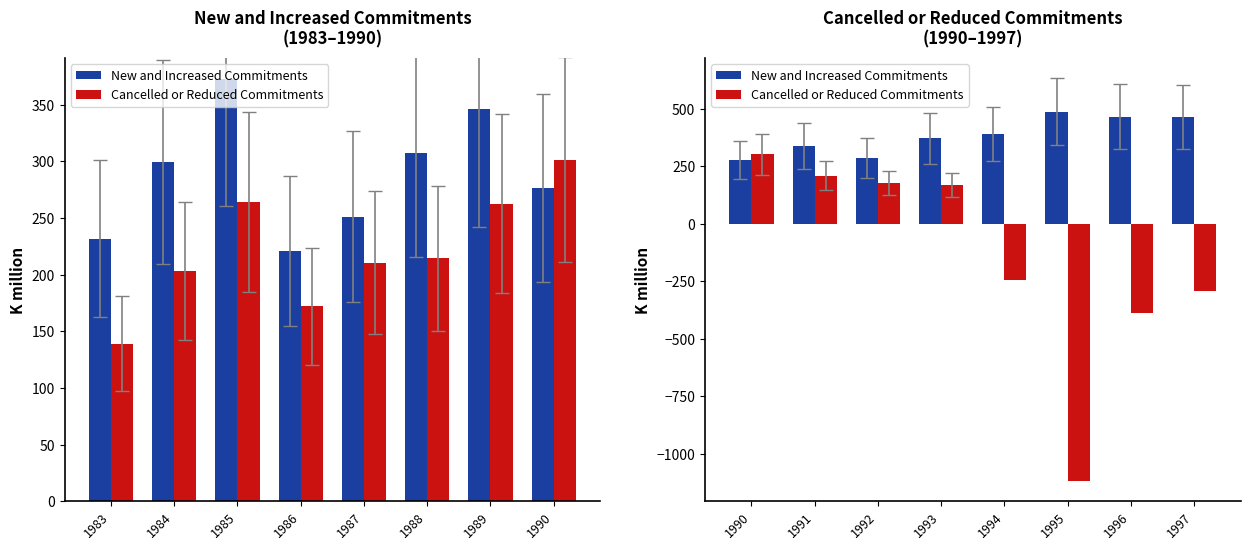

What is the minimum value for New and Increased Commitments?

276.3